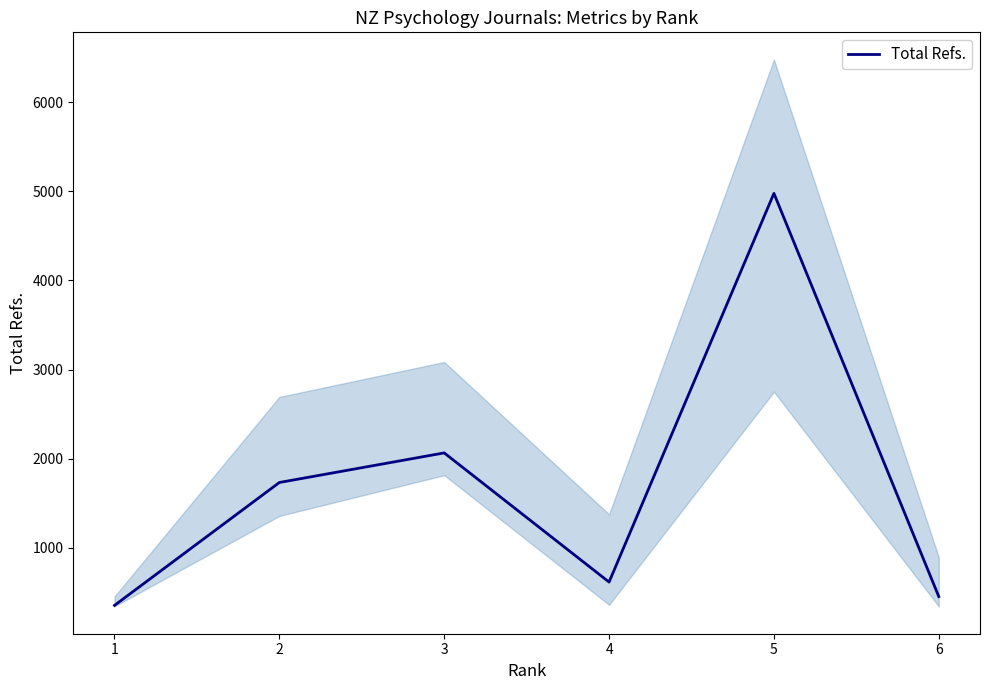

Rank the categories by value from lowest to highest.

1, 6, 4, 2, 3, 5